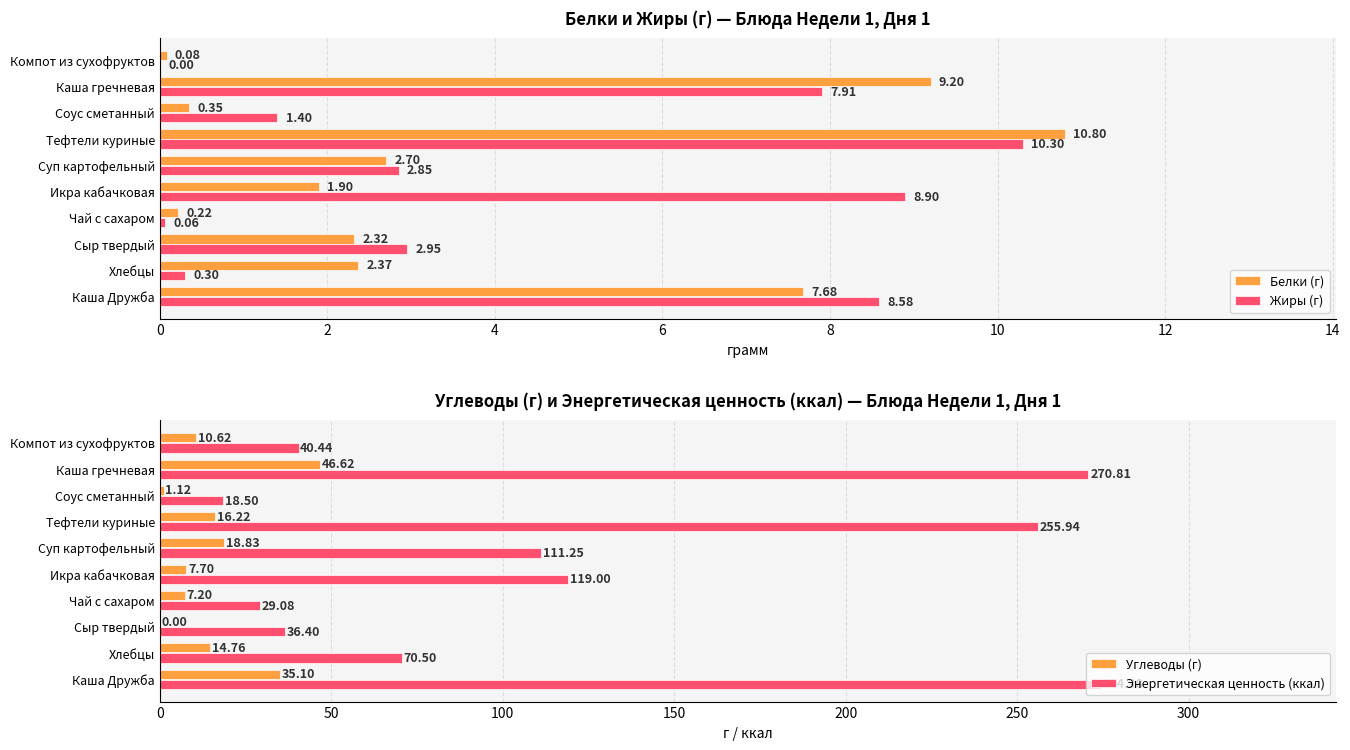

Is the value of Энергетическая ценность (ккал) at Соус сметанный greater than the value of Углеводы (г) at Соус сметанный?

Yes